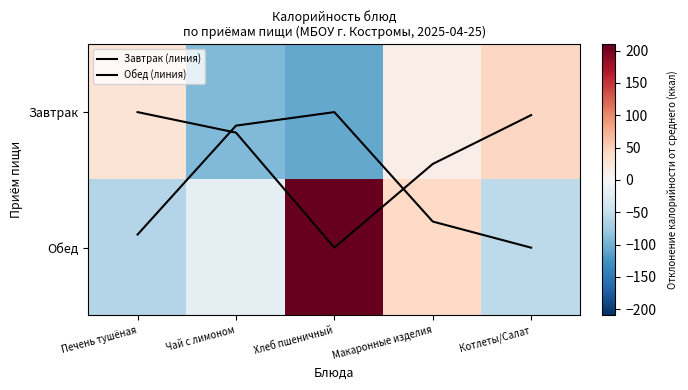

What is the maximum value shown in the chart?

209.6